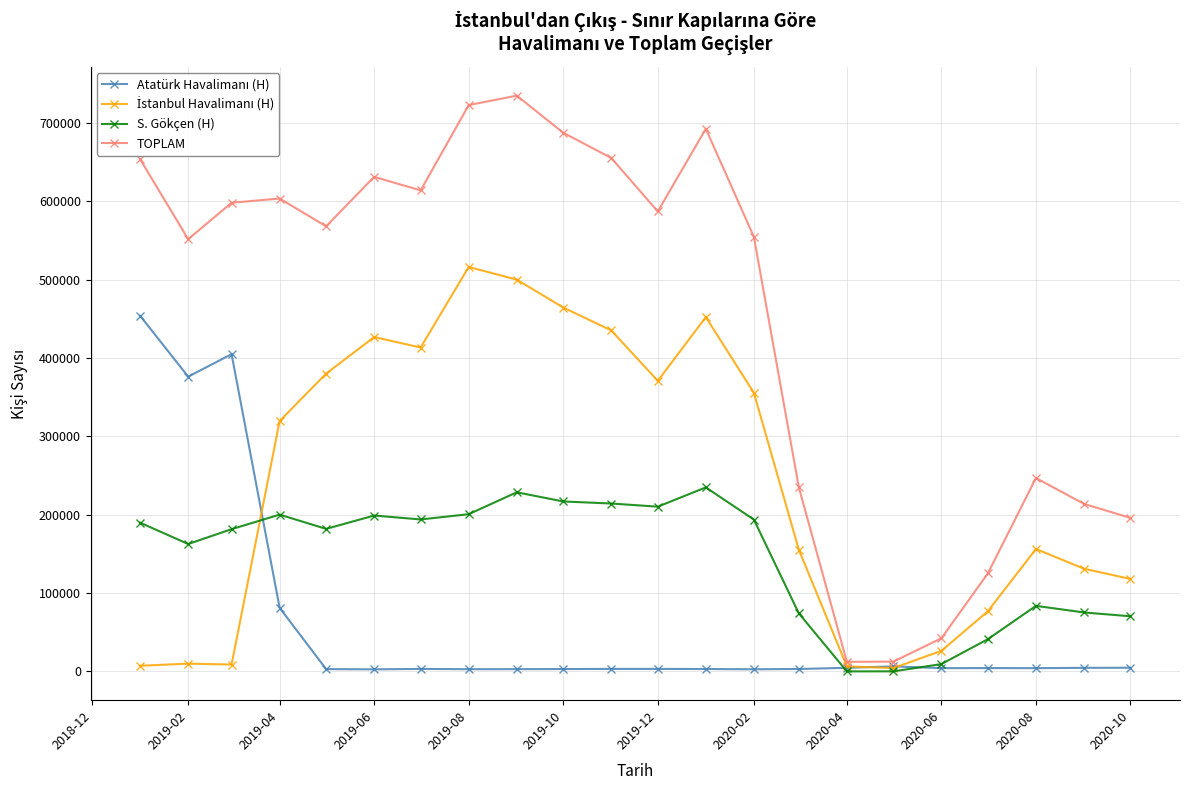

Which series has the widest spread of values?

TOPLAM